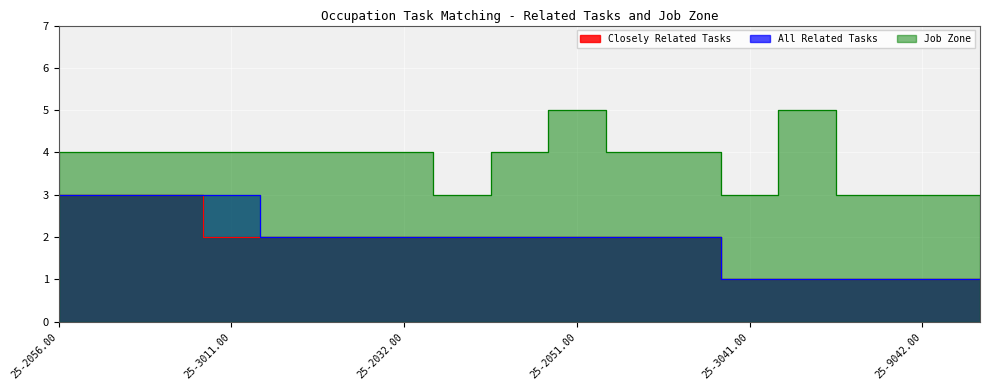

True or false: Closely Related Tasks and Job Zone intersect in this chart.

False